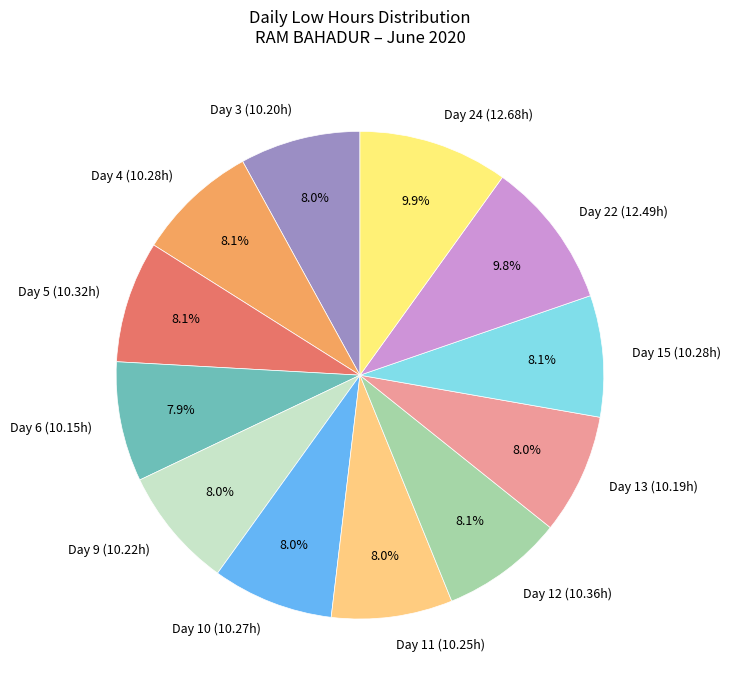

Approximately how many times larger is the value at Day 9 (10.22h) compared to Day 5 (10.32h)?

1.0